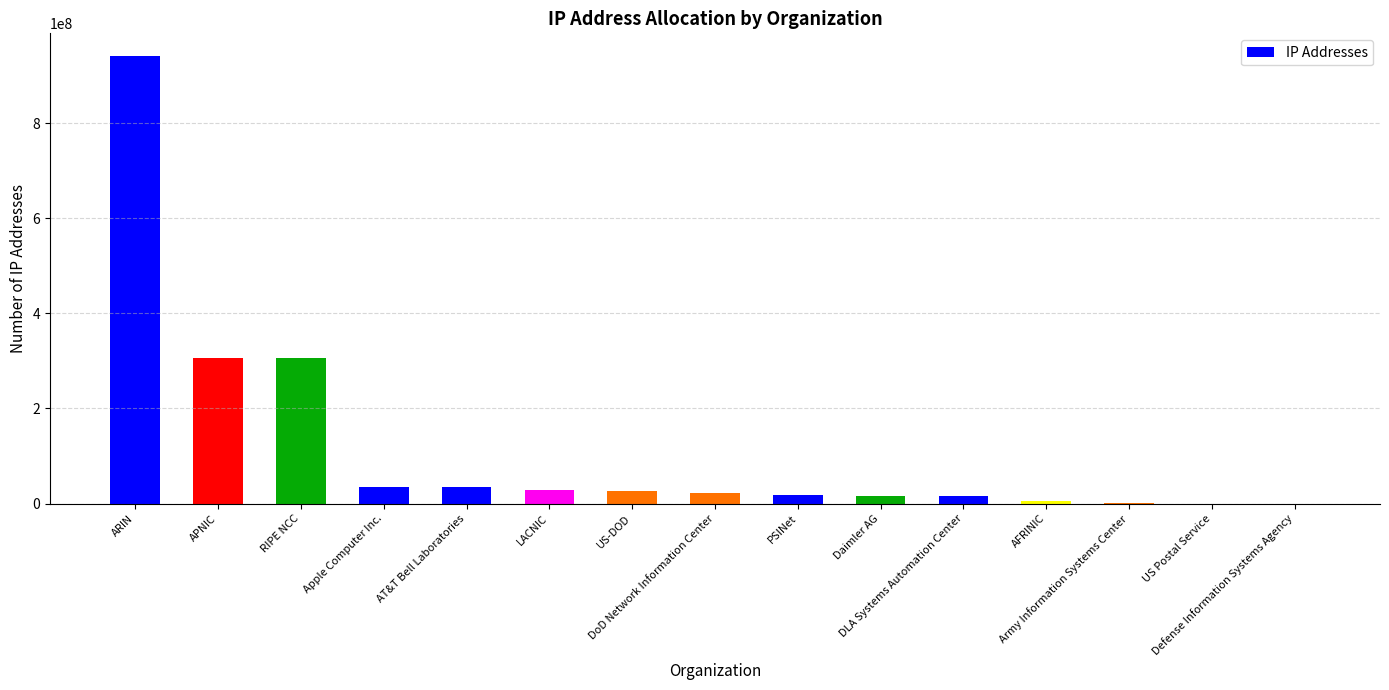

Are the bars horizontal?

No